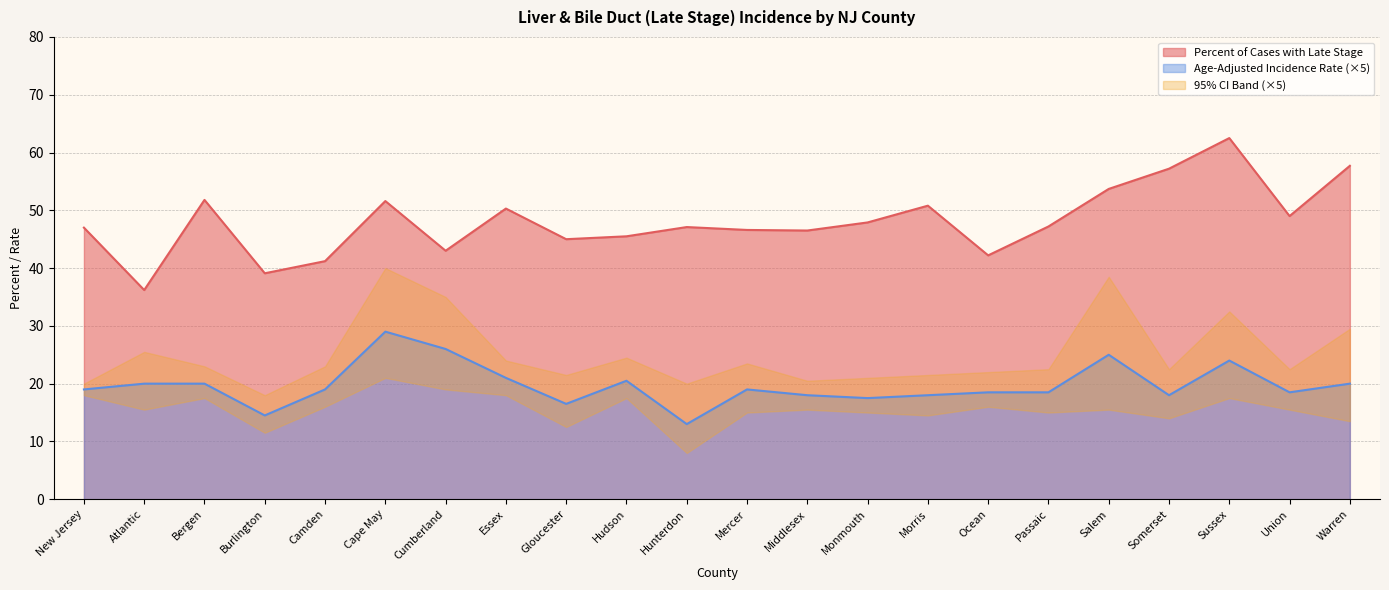

Rank the categories by Age-Adjusted Incidence Rate value from highest to lowest.

Cape May, Cumberland, Salem, Sussex, Essex, Hudson, Atlantic, Bergen, Warren, New Jersey, Camden, Mercer, Ocean, Passaic, Union, Middlesex, Morris, Somerset, Monmouth, Gloucester, Burlington, Hunterdon